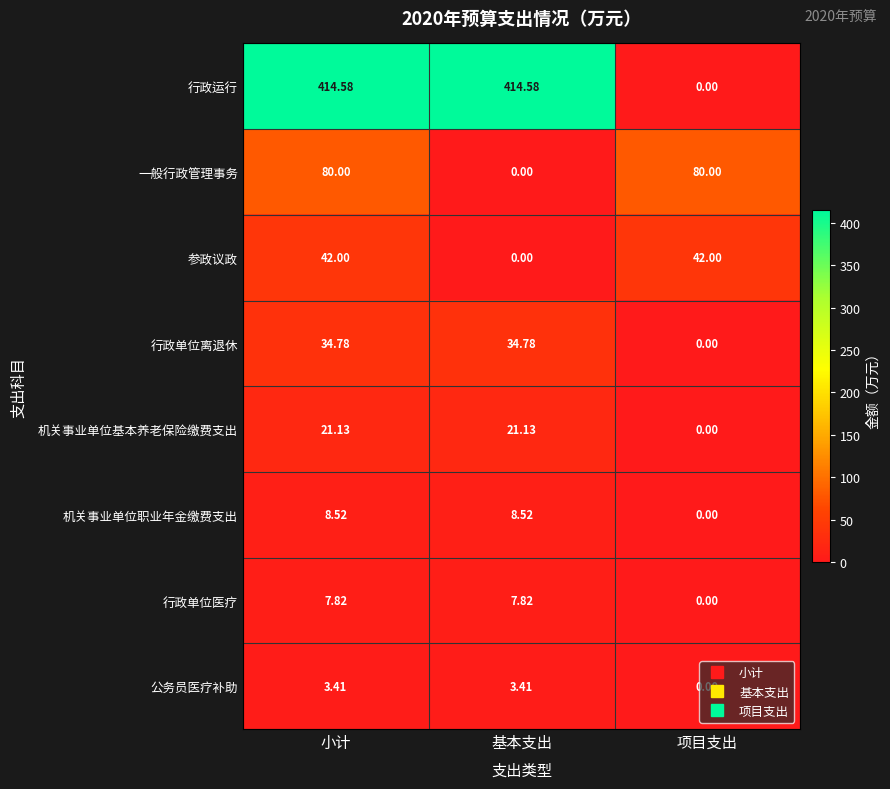

What is the greatest value displayed?

414.6